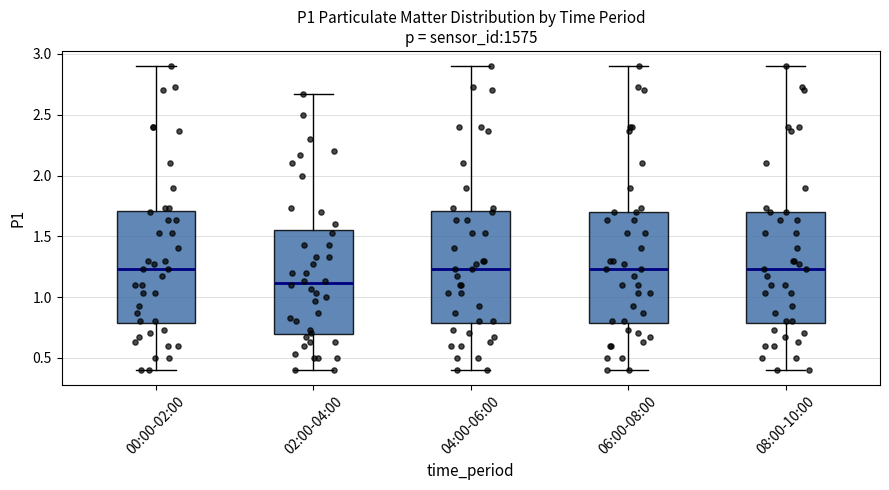

Reading left to right, transcribe this box plot: for each box, give where its median line is, the range the box spans, and where its two whiskers end, as read against the y-axis. The values are not printed on the chart, so give them approximately, as read against the axis.

00:00-02:00: median 1.25, box 0.80 to 1.70, whiskers 0.40 to 2.90
02:00-04:00: median 1.10, box 0.70 to 1.55, whiskers 0.40 to 2.65
04:00-06:00: median 1.25, box 0.80 to 1.70, whiskers 0.40 to 2.90
06:00-08:00: median 1.25, box 0.80 to 1.70, whiskers 0.40 to 2.90
08:00-10:00: median 1.25, box 0.80 to 1.70, whiskers 0.40 to 2.90